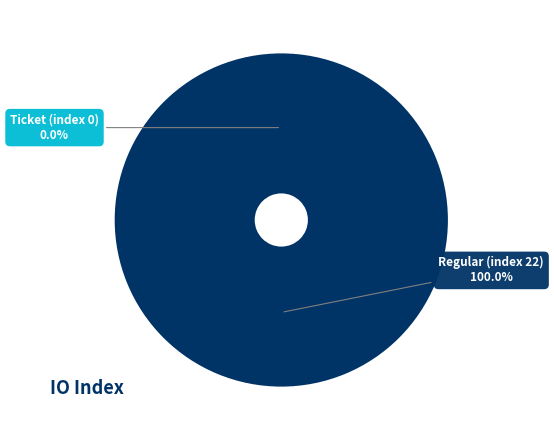

How many segments does this pie chart have?

2